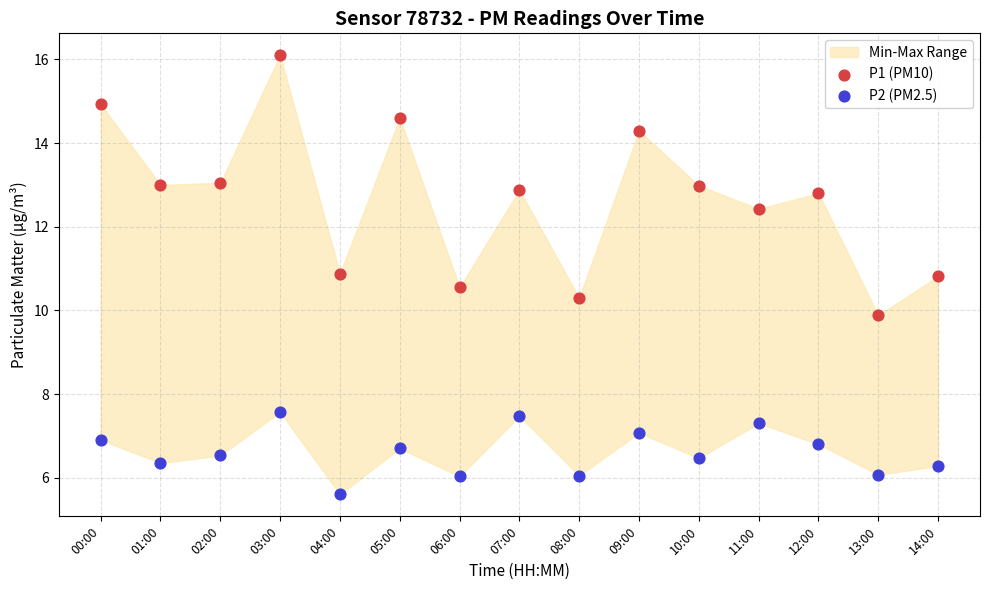

Which series reaches the minimum Y coordinate?

P2 (PM2.5)